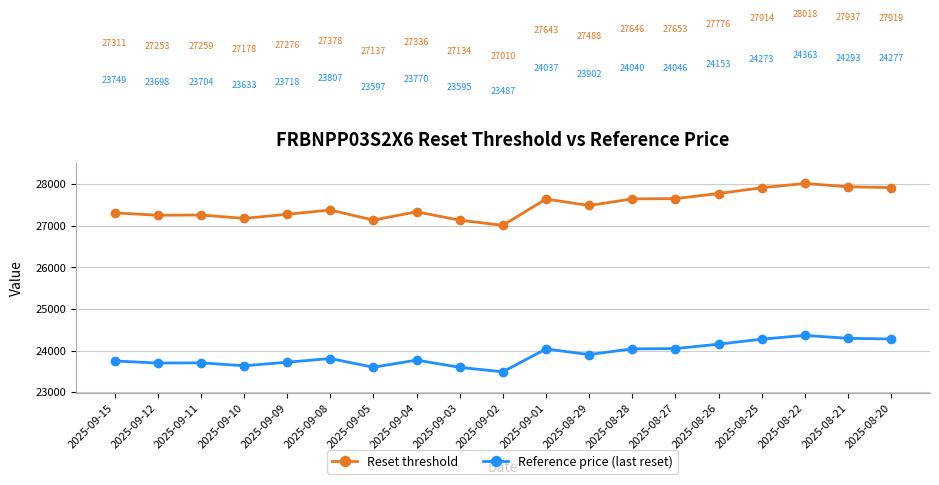

Does the chart display data point markers on the line(s)?

Yes